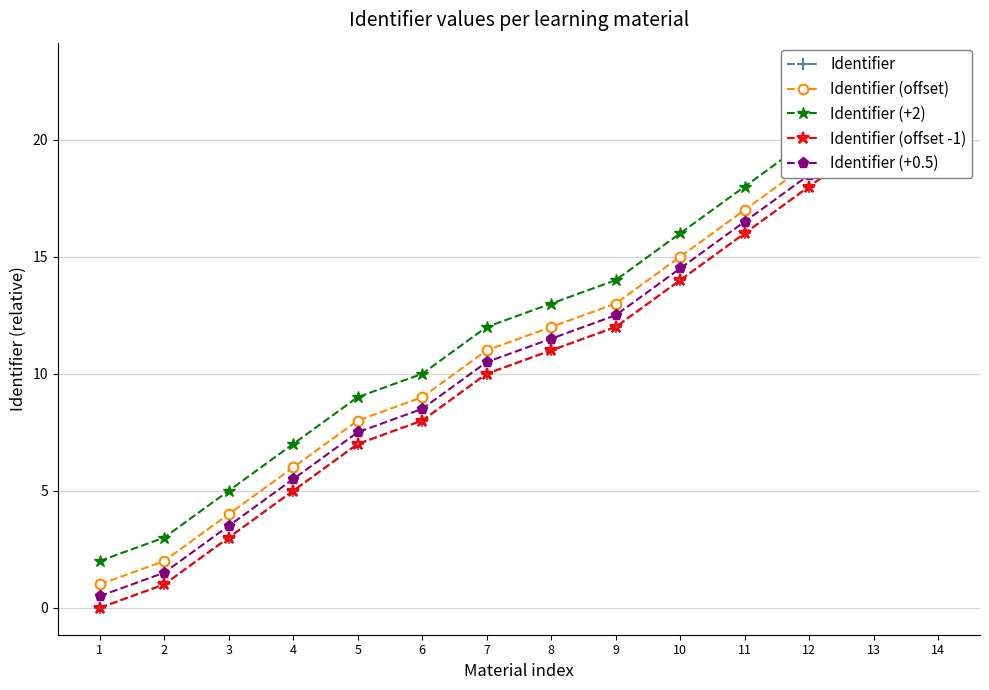

True or false: Identifier (+2) has more than 1 points higher than both neighbors.

False